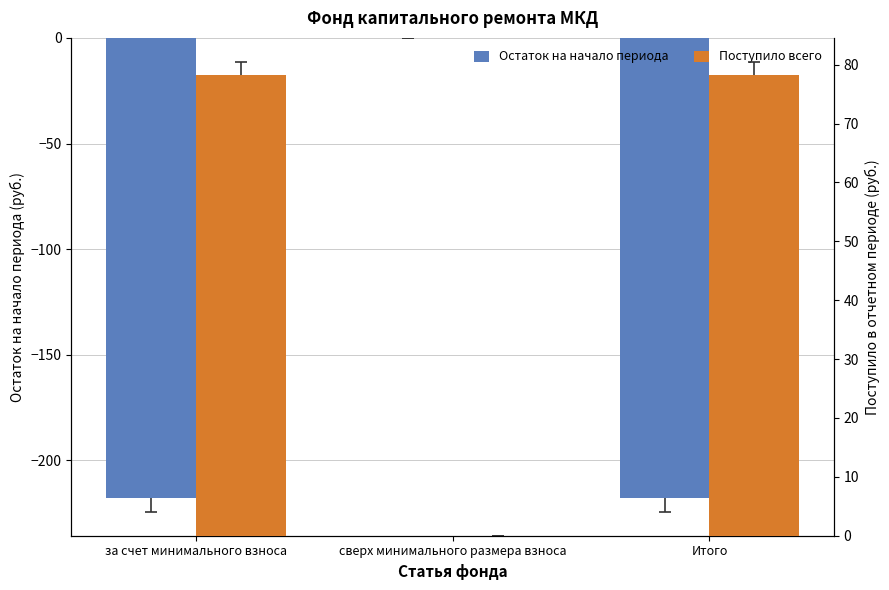

At how many categories does at least one series exceed -168?

3